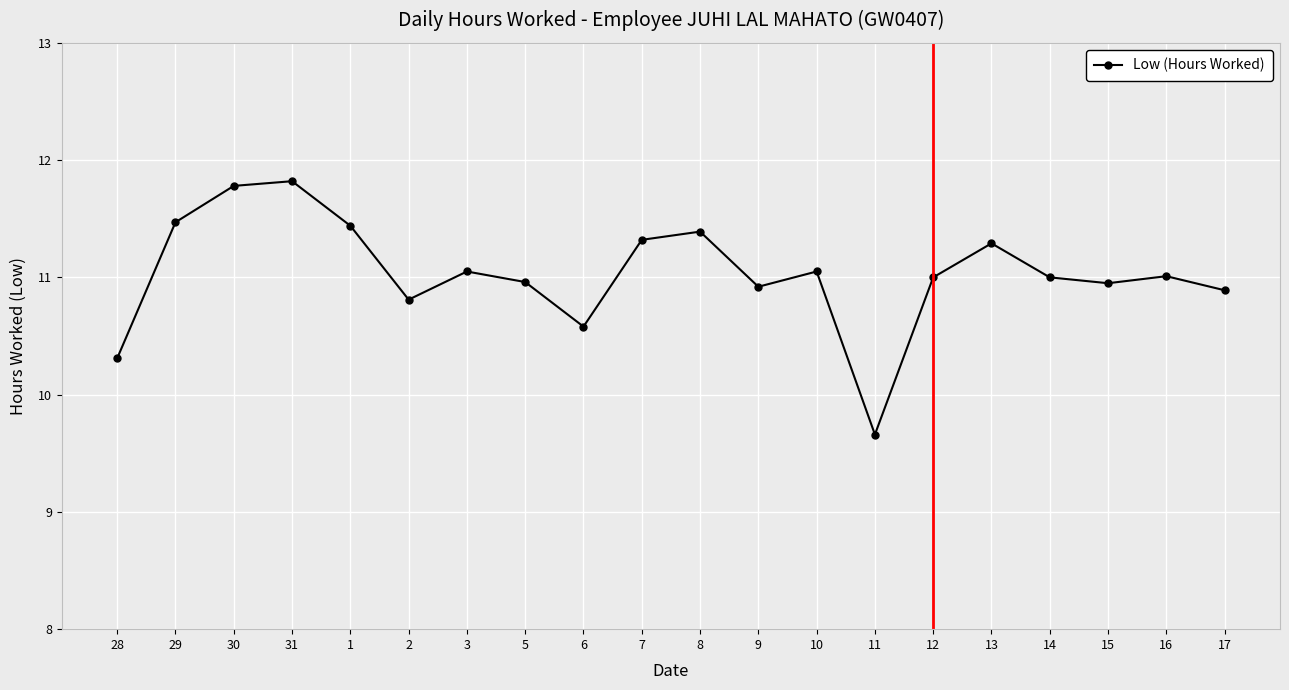

At which category does the data reach its first local valley?

2